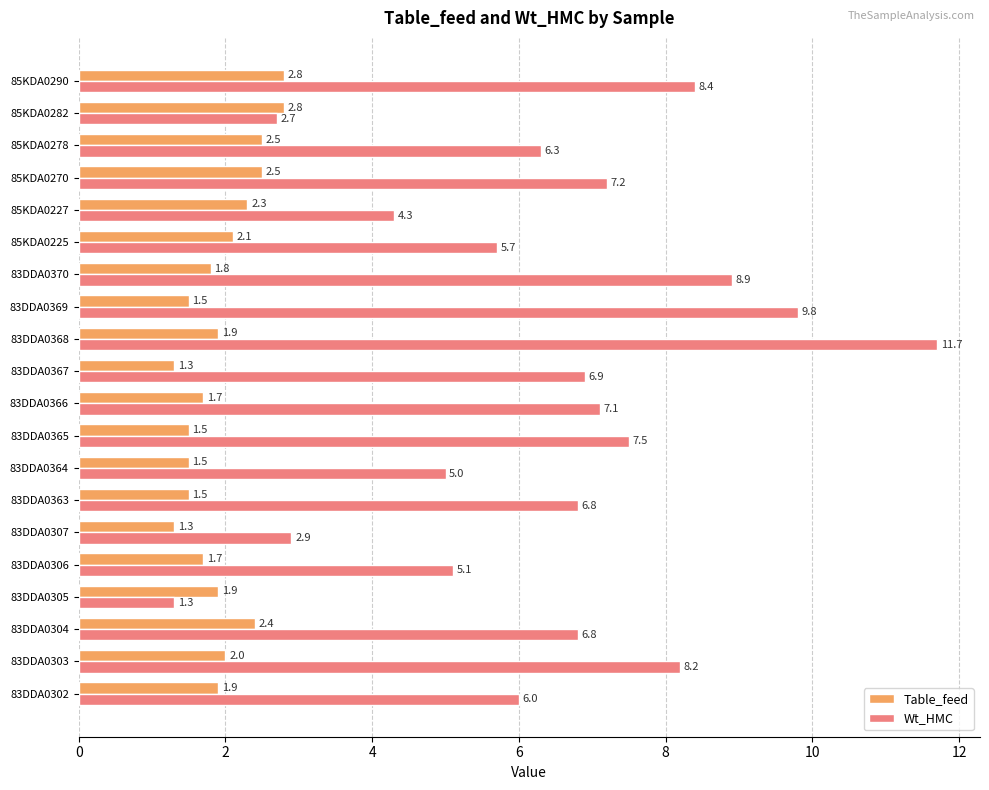

List the series in order of their peak value, highest first.

Wt_HMC, Table_feed